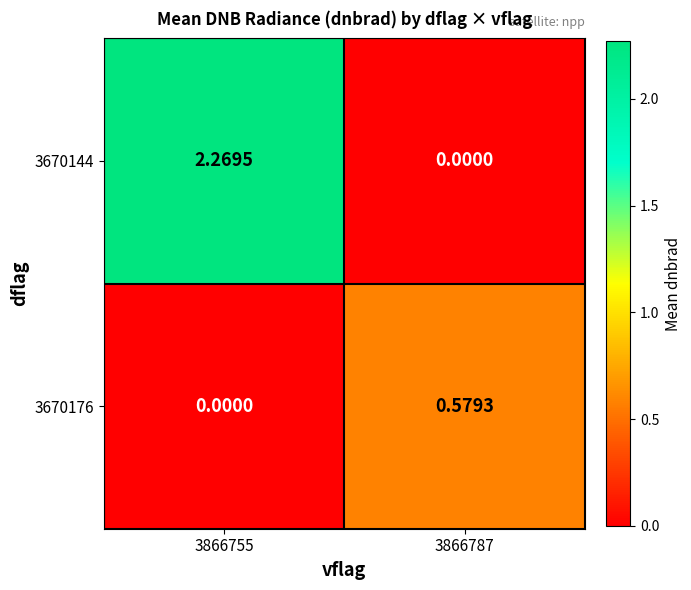

Is the value of 3670144 at 3866787 greater than the value of 3670176 at 3866787?

No